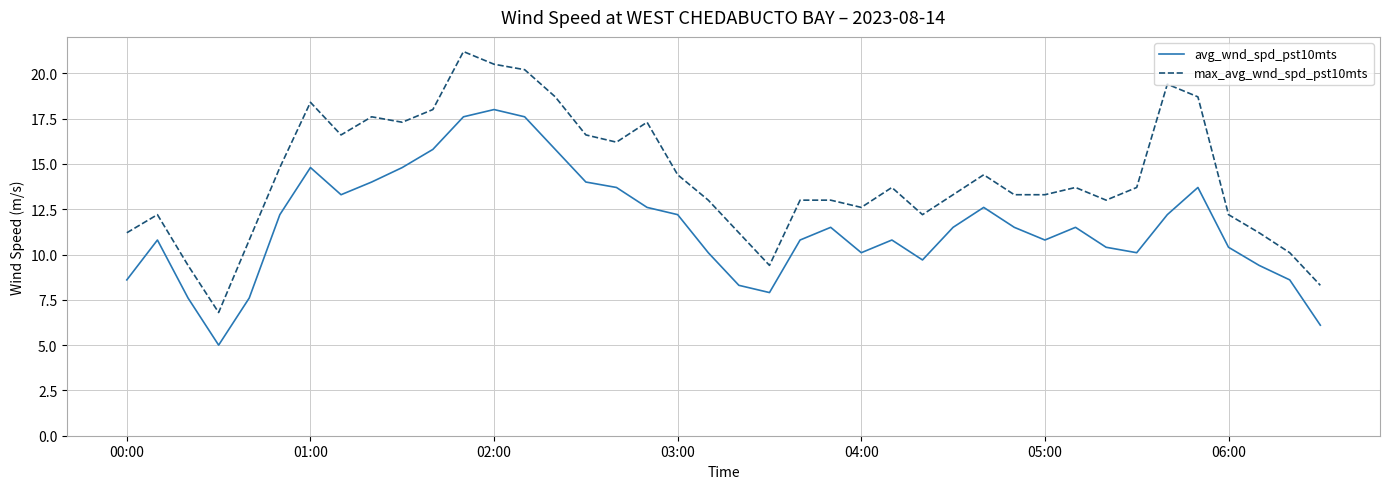

Which series has the largest total across all categories?

max_avg_wnd_spd_pst10mts